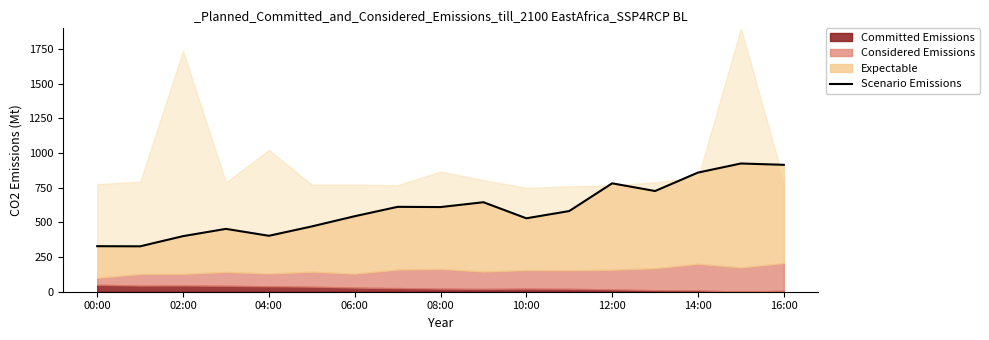

What is the maximum value shown in the chart?

925.0